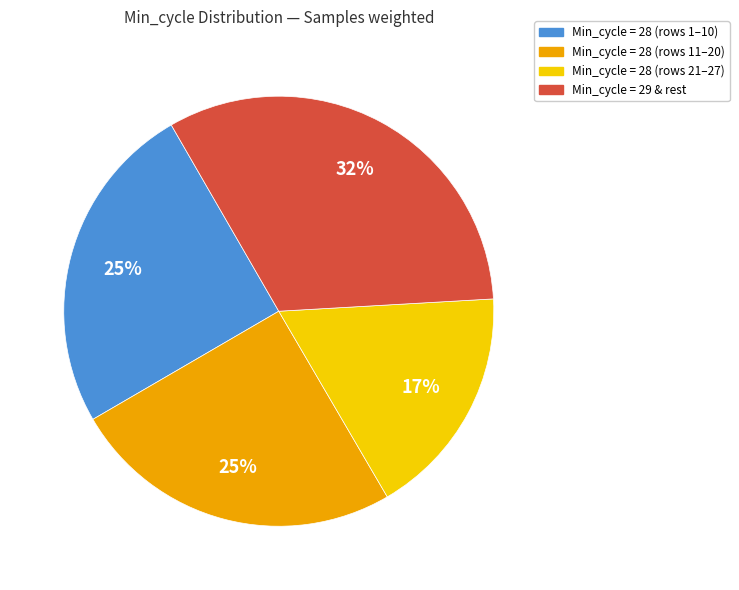

Is there any slice that represents more than half of the pie?

No